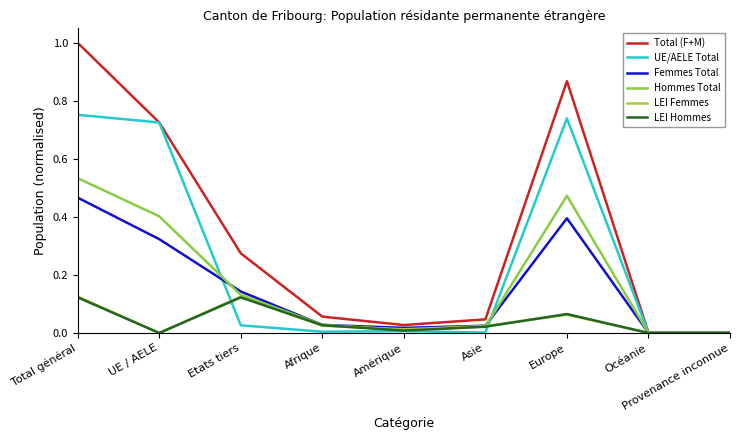

At which category does the chart reach its peak across all series?

Total général